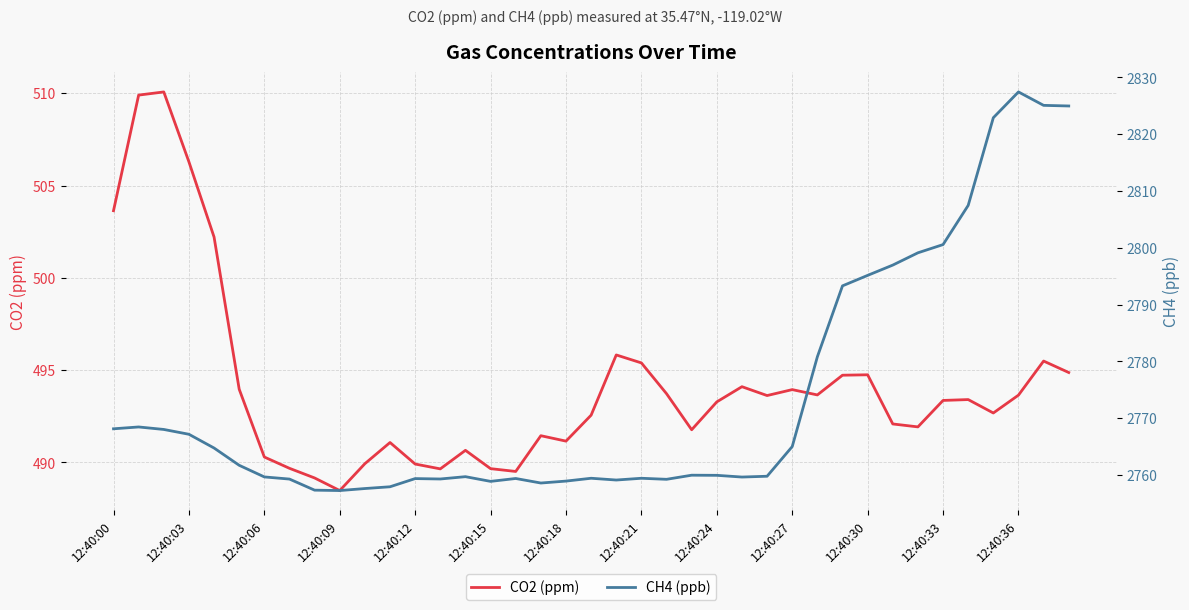

Where does the CH4 (ppb) series first go above 2759?

12:40:00